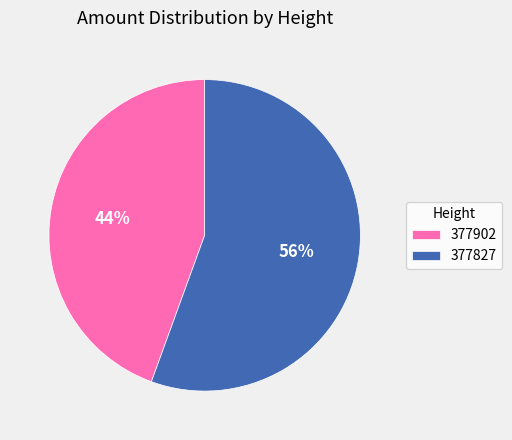

Between 377827 and 377902, which is larger?

377827